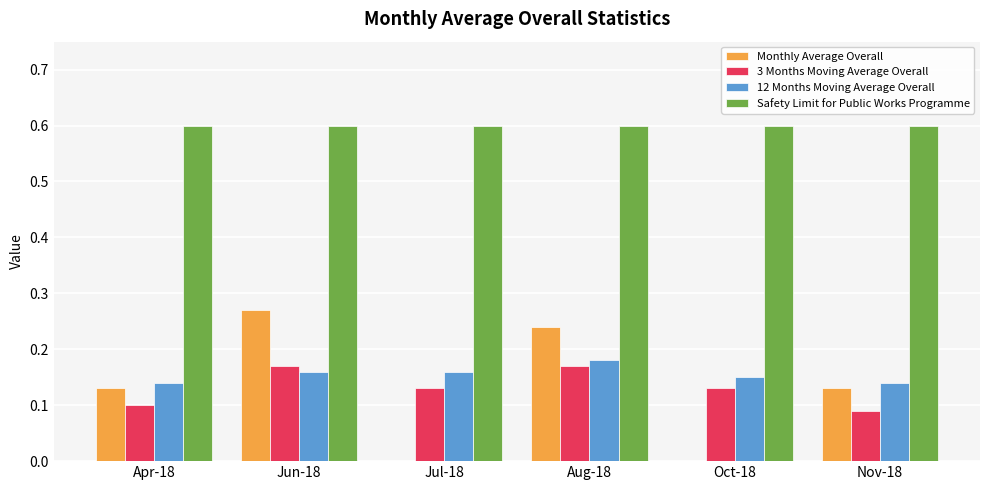

How many groups of bars are there?

6